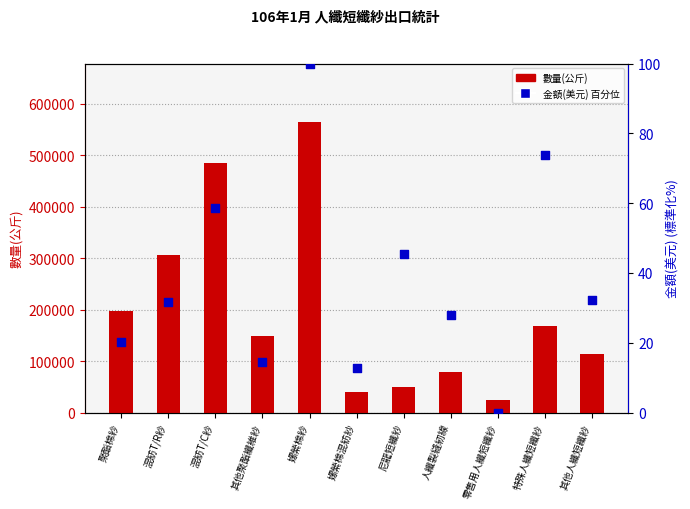

What are all the series names shown in the legend?

數量(公斤), 金額(美元) 百分位